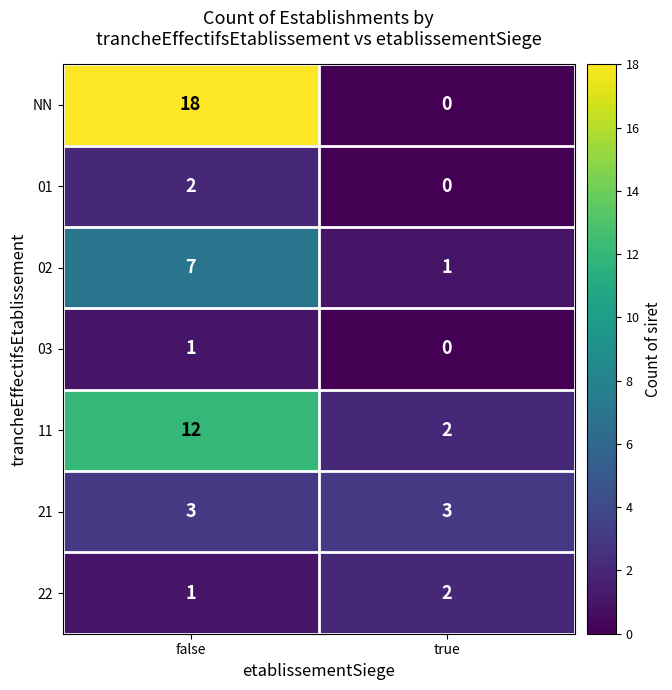

What is the sum of the 11 values at true and false?

14